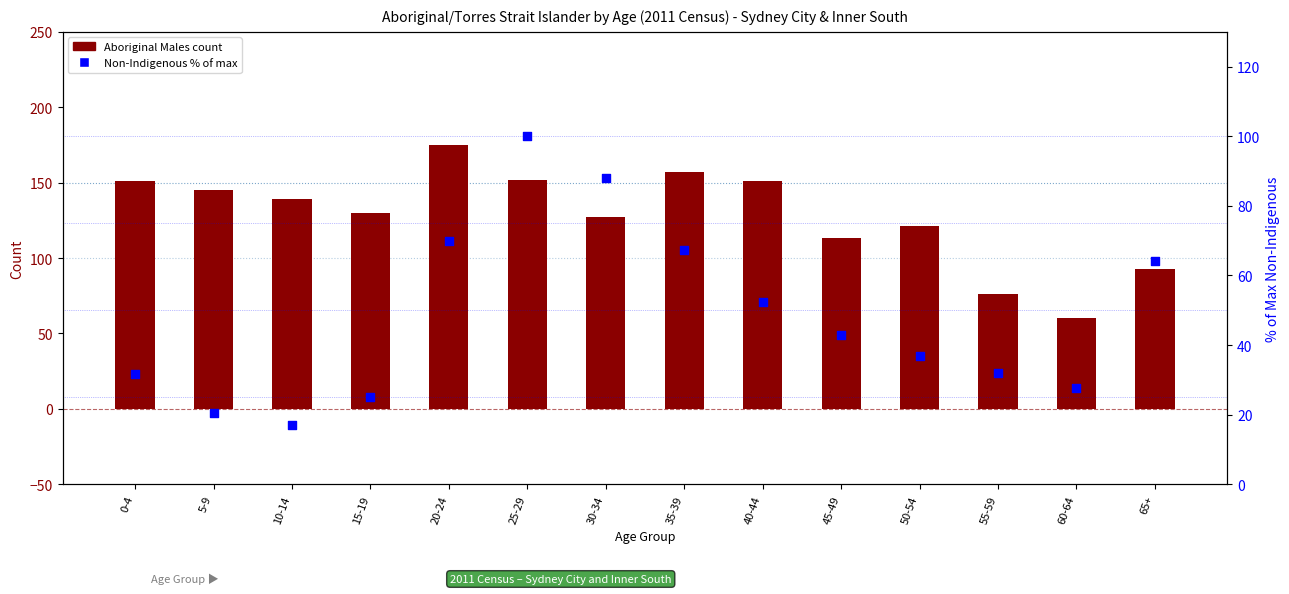

Which series contains the highest Y value?

Aboriginal Males (count)